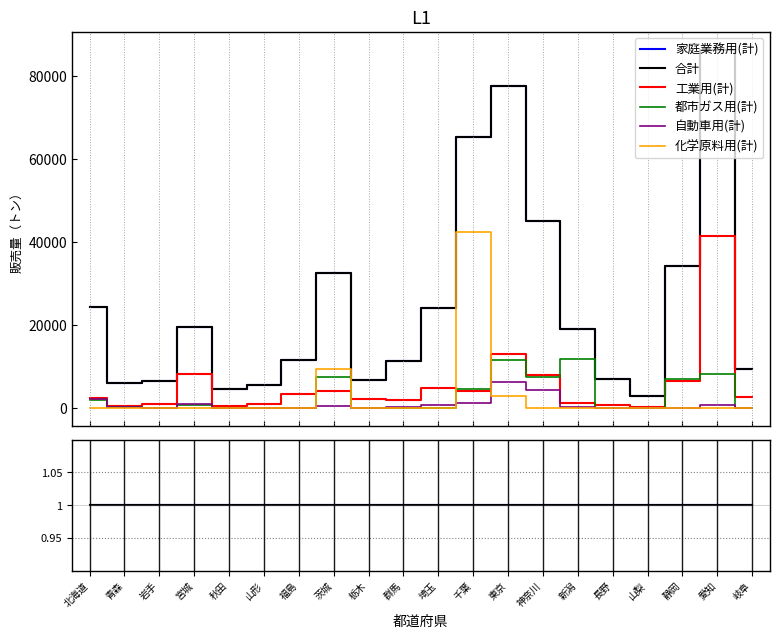

Is this an area chart (filled region under the line)?

No